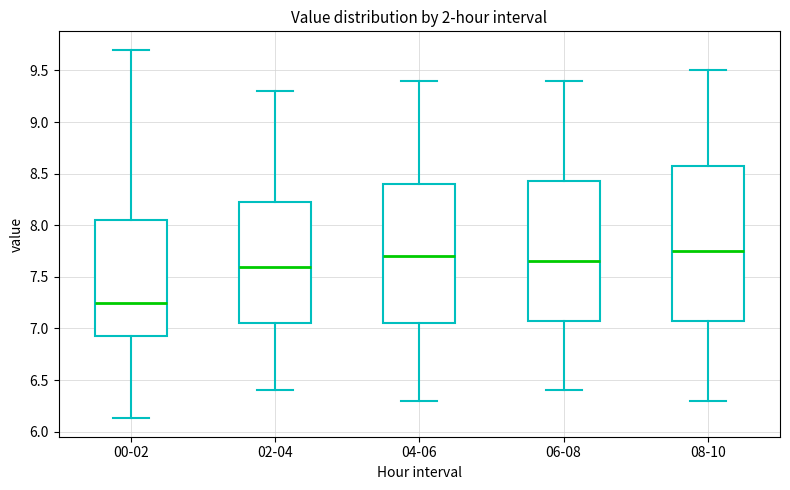

Which box's median line is the lowest?

00-02